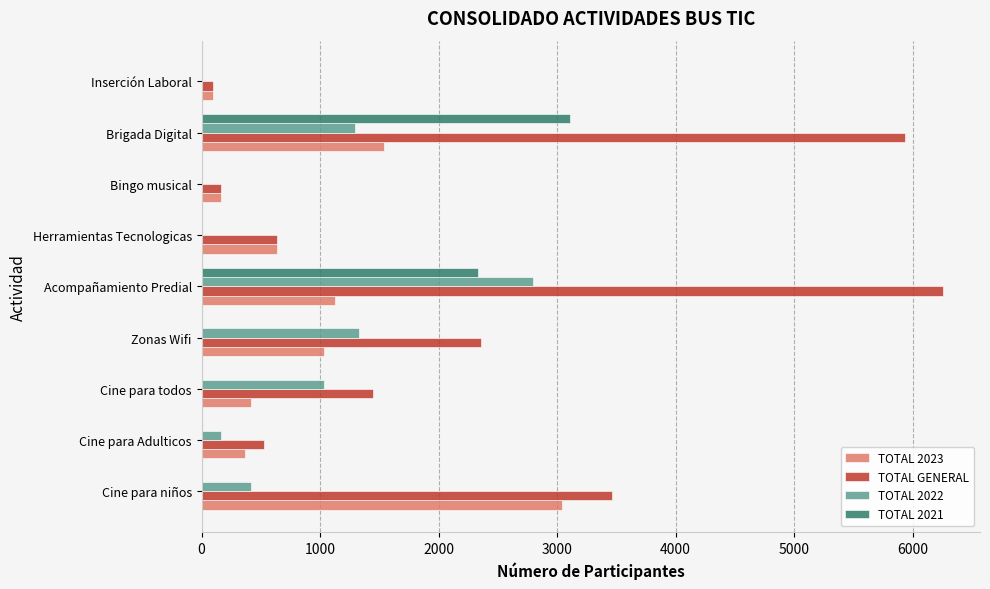

Which label corresponds to the largest value in the chart?

Acompañamiento Predial